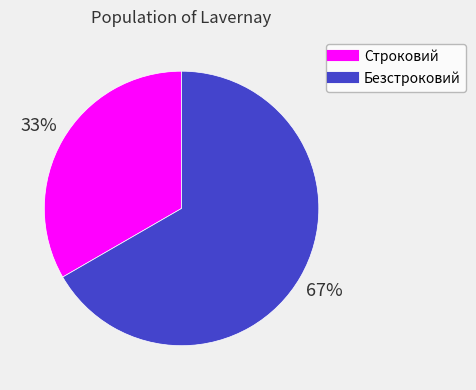

Between Строковий and Безстроковий, which is larger?

Безстроковий